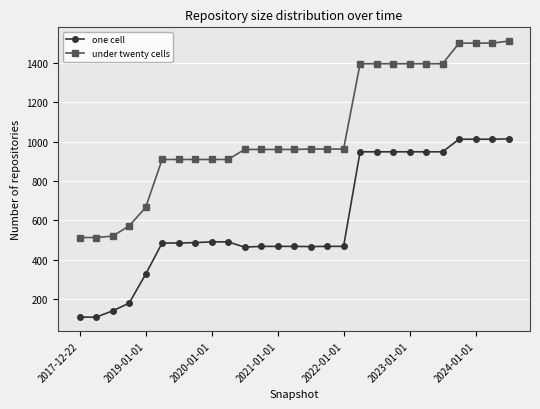

What is the value of the one cell point at the 22nd from the left?

949